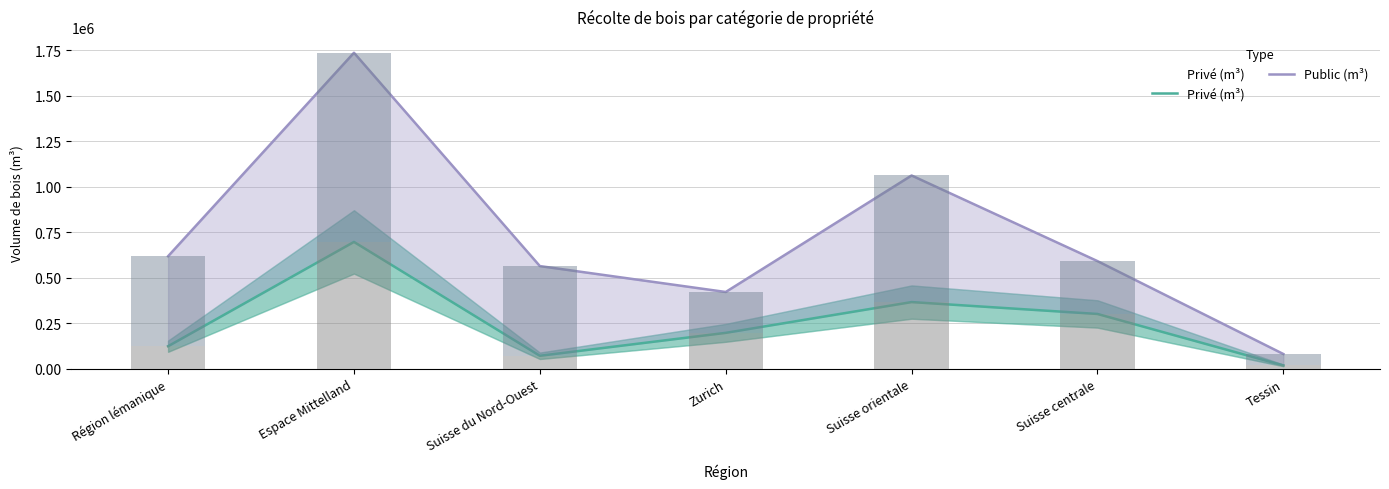

Which has a higher value, Zurich or Espace Mittelland?

Espace Mittelland